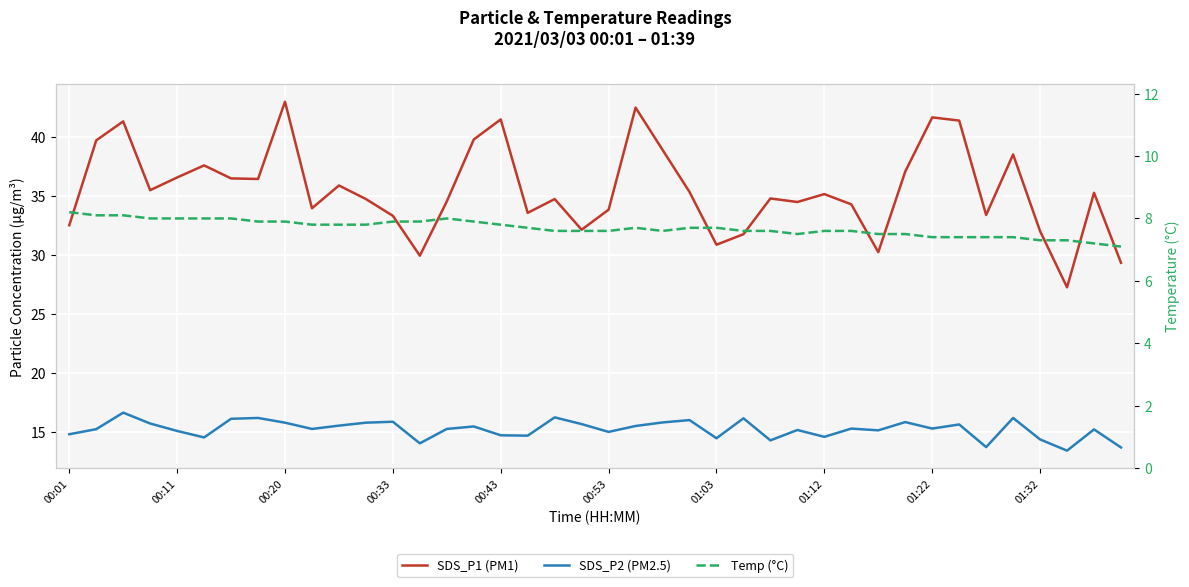

How many interior local valleys does the SDS_P2 (PM2.5) series have?

12